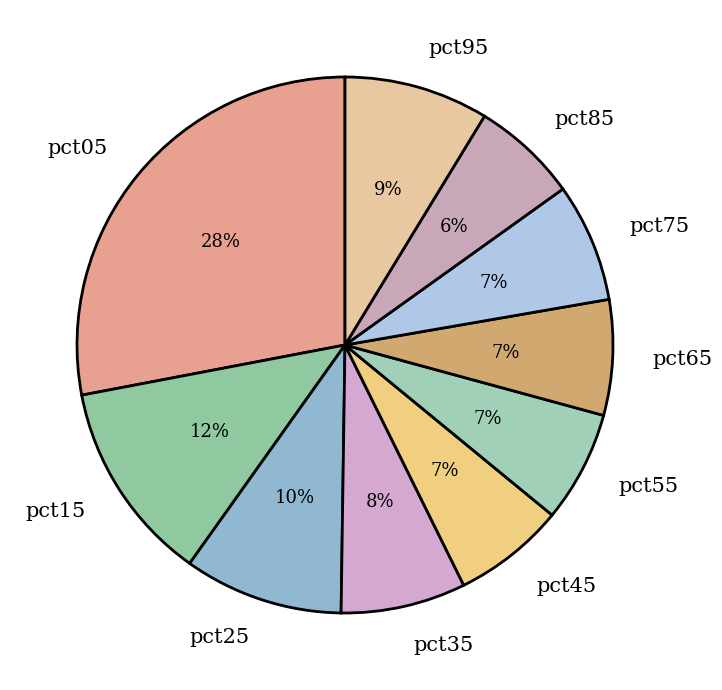

What percentage is the pct35 slice, to the nearest percent?

8%